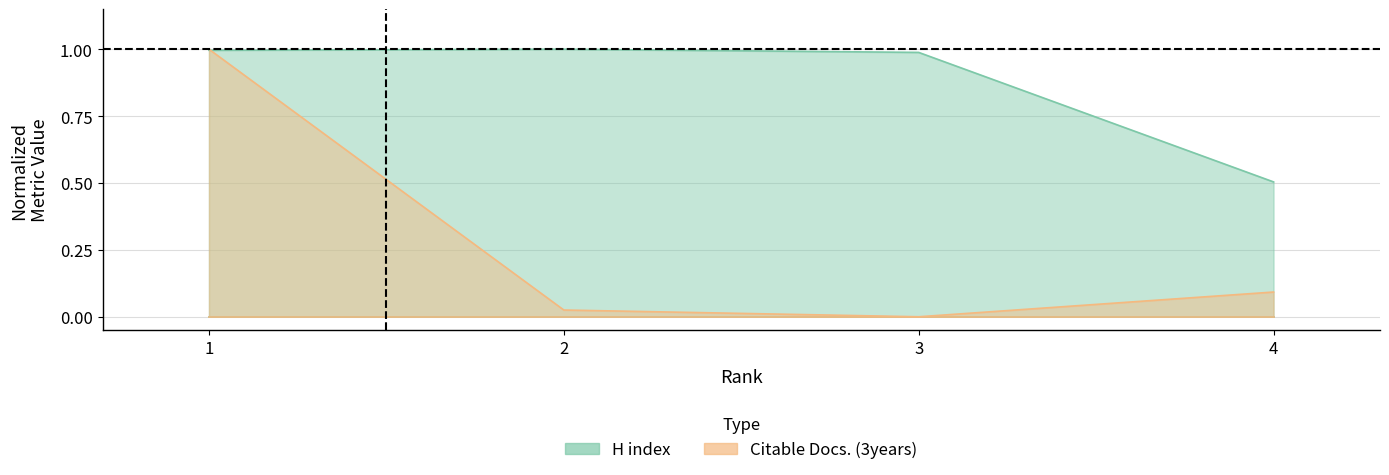

At which label is H index closest to 0?

4